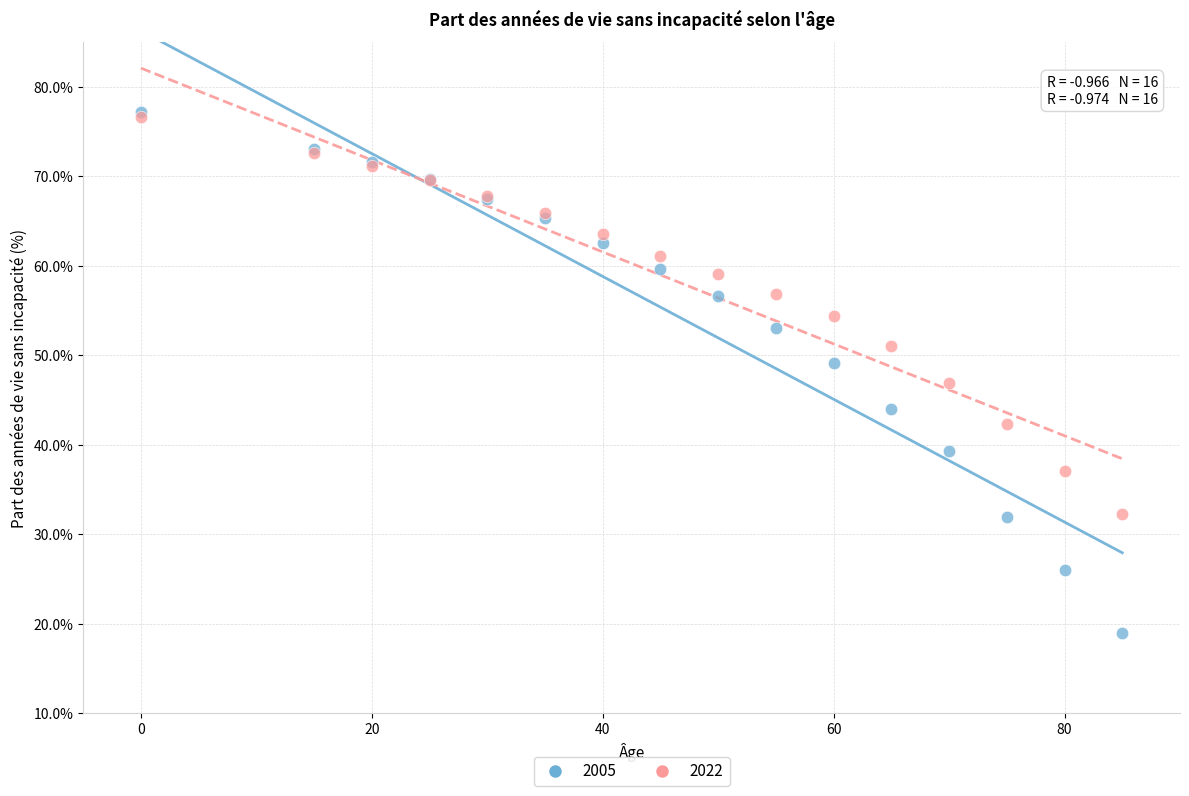

Which series contains the lowest Y value?

2005